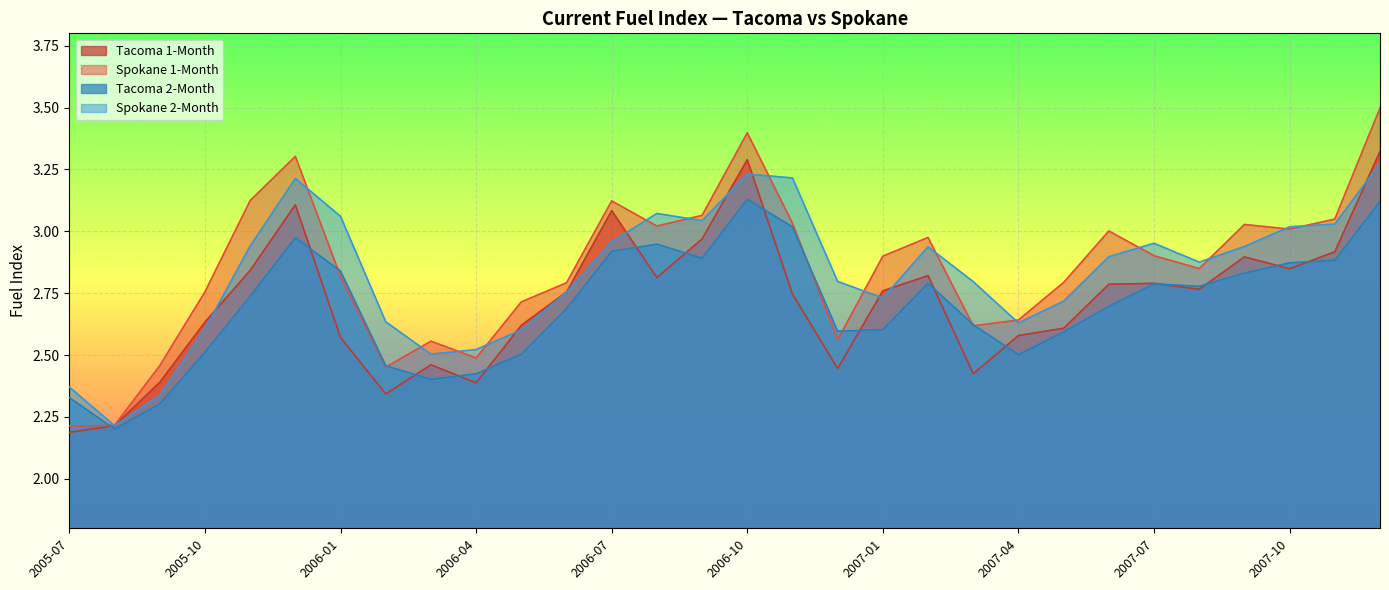

How many times do Tacoma 1-Month and Tacoma 2-Month cross each other?

15